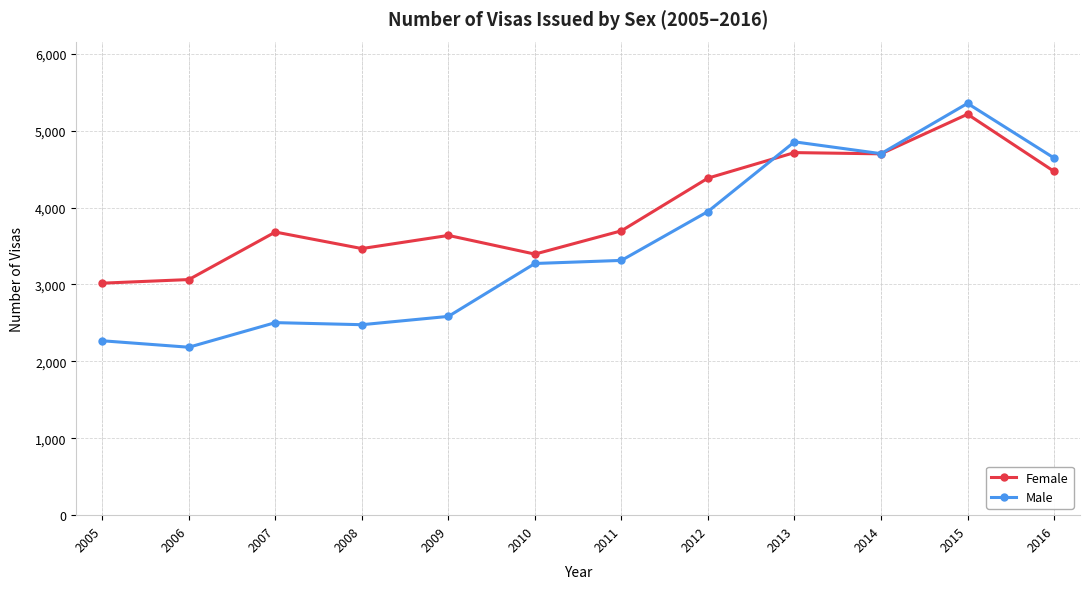

At which category does Male reach its first local valley?

2006